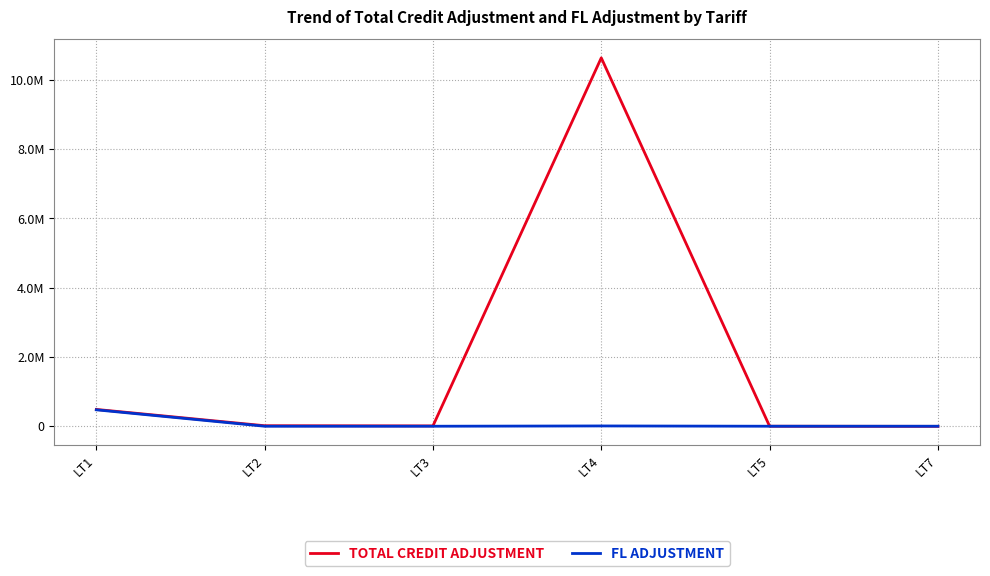

Which series changed the most between LT1 and LT4?

TOTAL CREDIT ADJUSTMENT